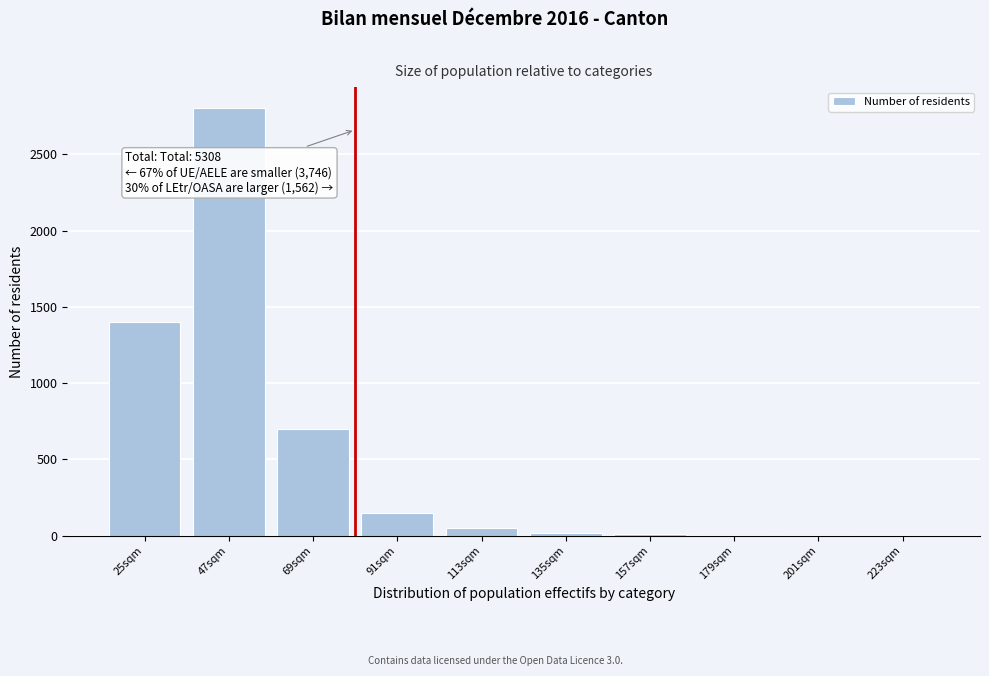

True or false: the data shows 1 at 223sqm.

True